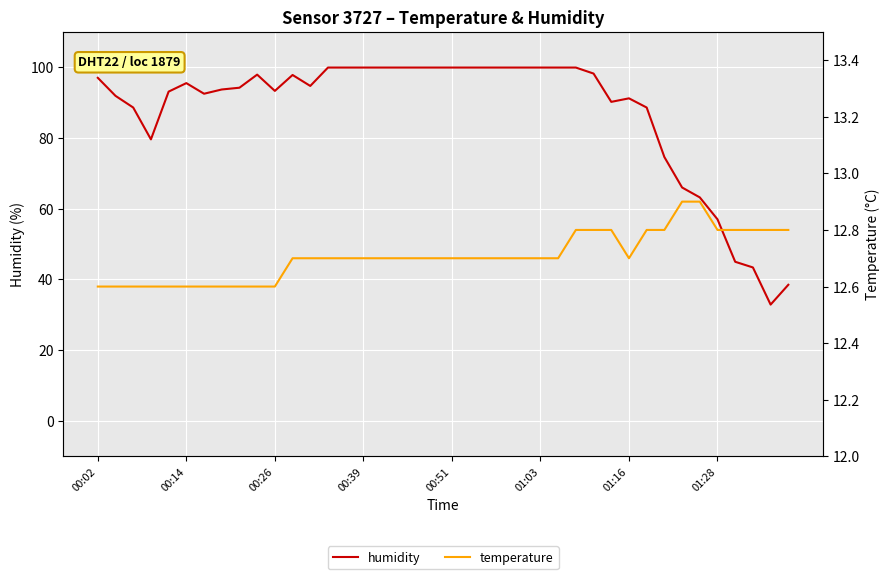

True or false: humidity has a value of 134.4 at 14.

False